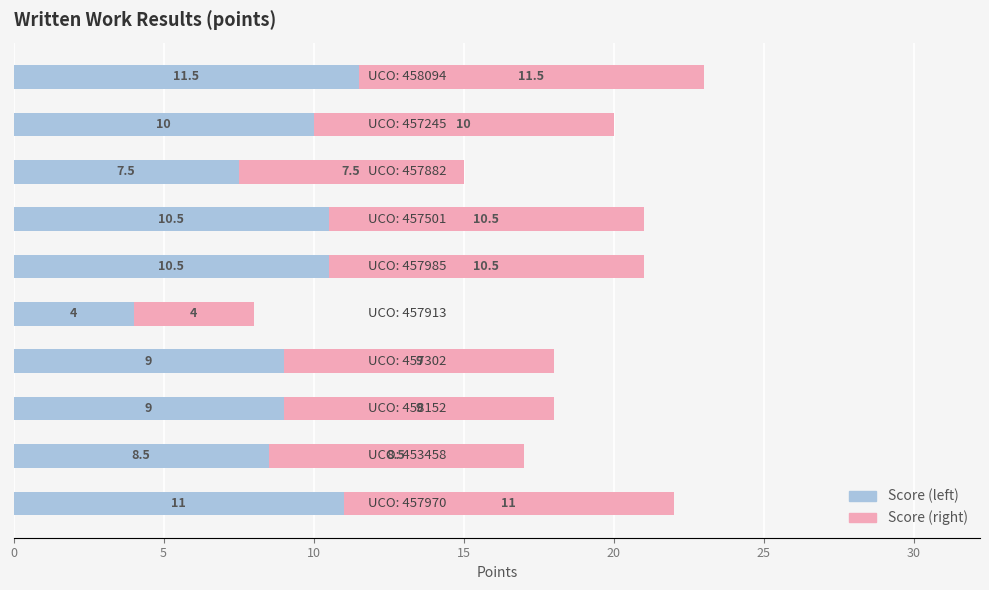

The chart shows a value of 9.0 at 15. True or false?

True